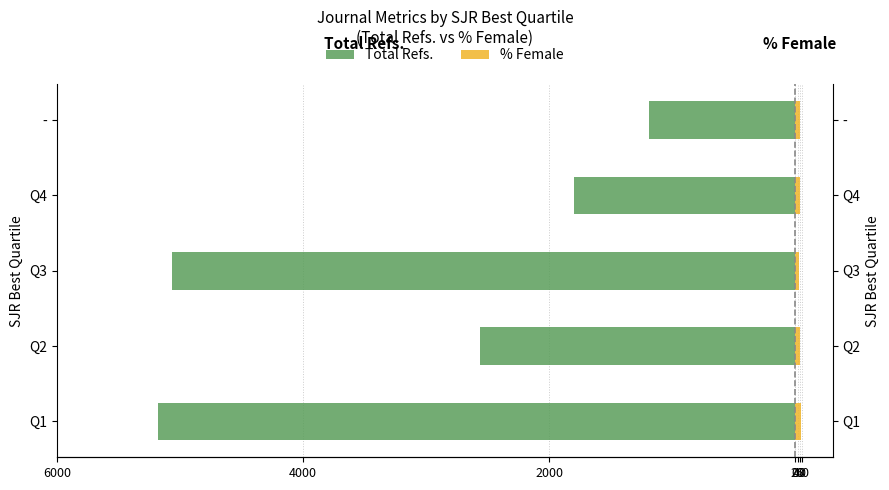

How many bars are there in total?

10